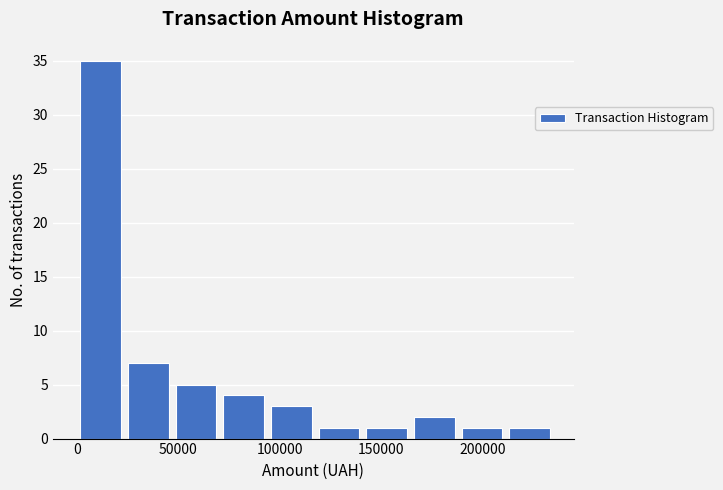

Reading left to right, list every bar in this chart as the range it spans on the x-axis followed by its height. Neither the bar edges nor the heights are printed on the chart, so give them approximately, as read against the axes.

0 to 25000: 35
25000 to 45000: 7
45000 to 70000: 5
70000 to 95000: 4
95000 to 120000: 3
120000 to 140000: 1
140000 to 165000: 1
165000 to 190000: 2
190000 to 210000: 1
210000 to 235000: 1